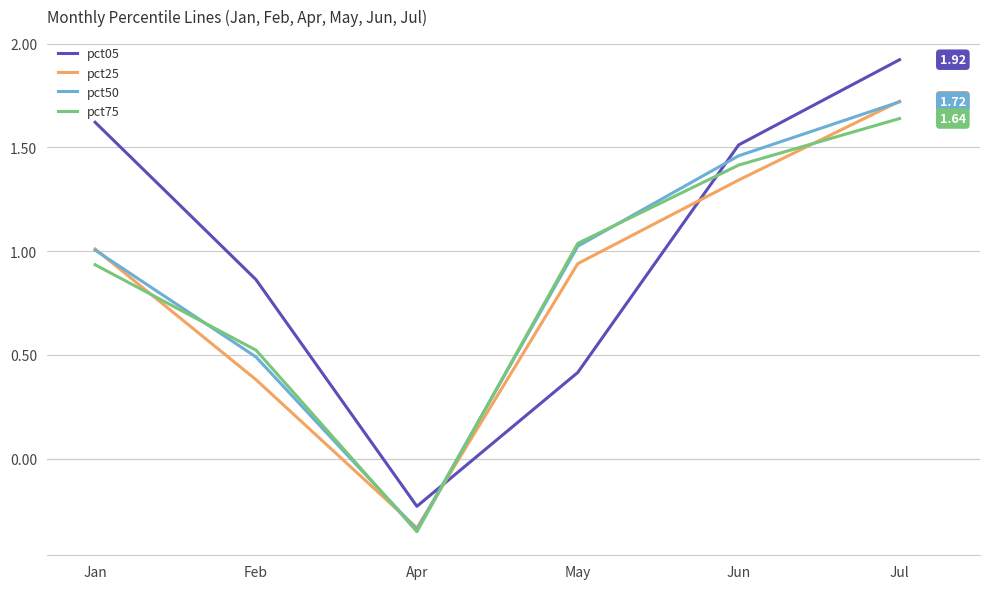

Is the value of pct25 at Feb greater than the value of pct75 at May?

No